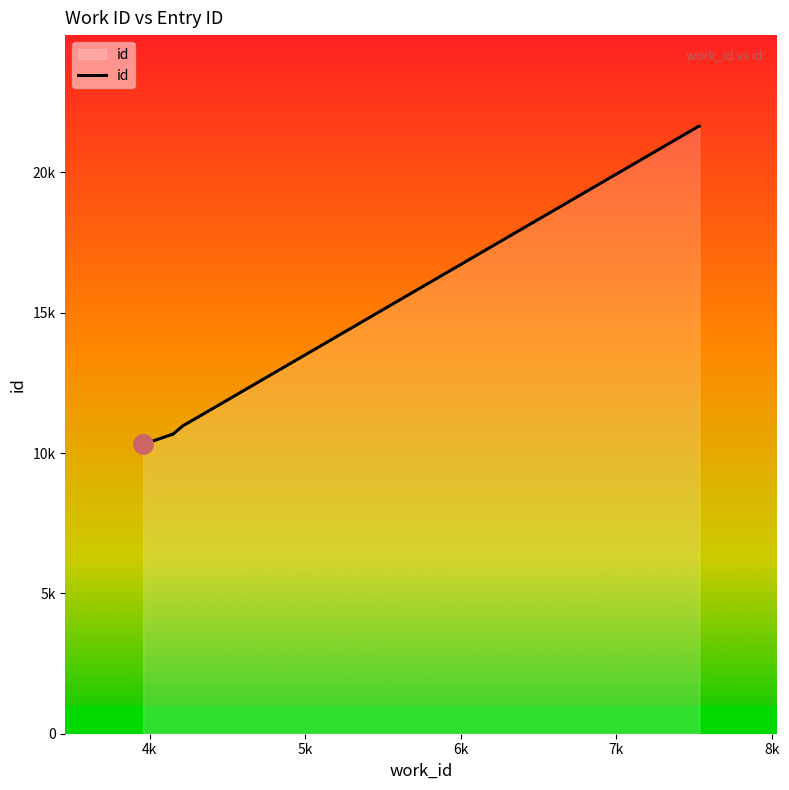

How many lines are shown in the chart?

1